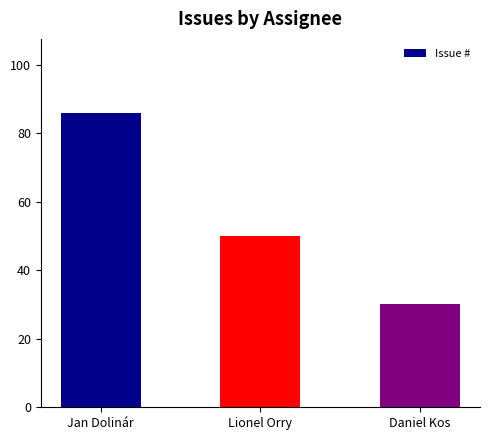

What is the greatest value displayed?

86